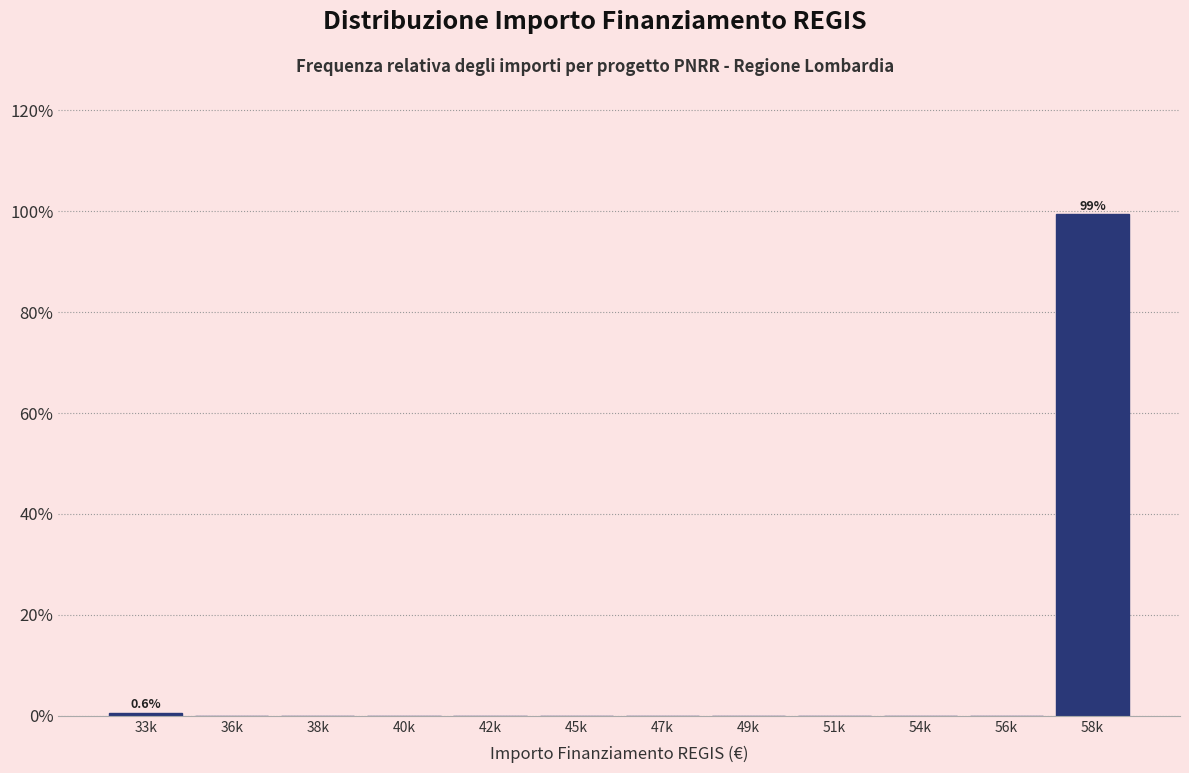

Reading left to right, what are all the values shown in this chart?

33k=0.6	36k=0.0	38k=0.0	40k=0.0	42k=0.0	45k=0.0	47k=0.0	49k=0.0	51k=0.0	54k=0.0	56k=0.0	58k=99.4